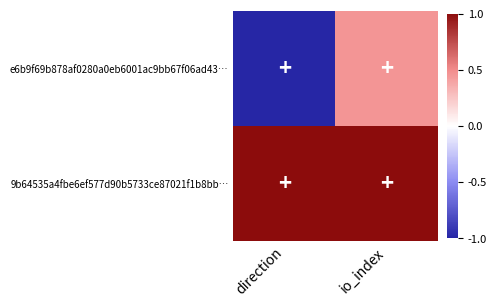

Reading right to left, list all the values displayed in this chart.

e6b9f69b878af0280a0eb6001ac9bb67f06ad43…: io_index=0.5	direction=-1.0
9b64535a4fbe6ef577d90b5733ce87021f1b8bb…: io_index=1.0	direction=1.0